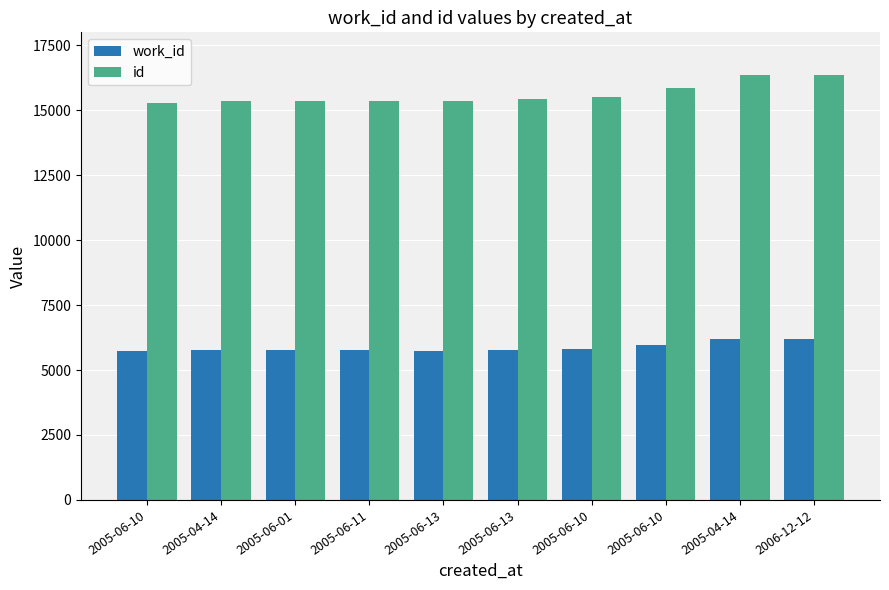

Are the bars horizontal?

No